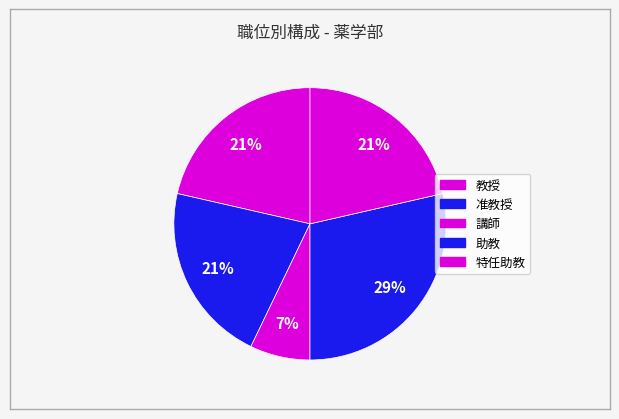

How many slices are in this pie chart?

5